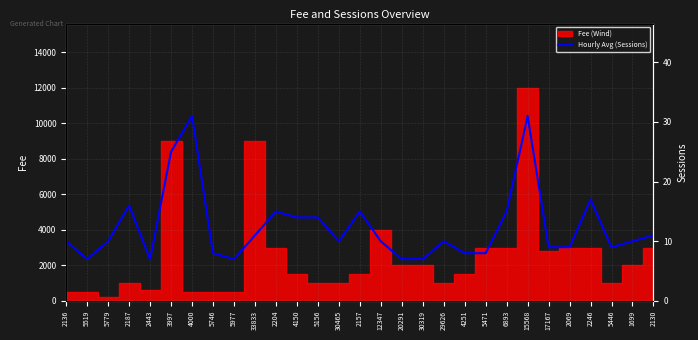

At which label is the value closest to 19?

2246